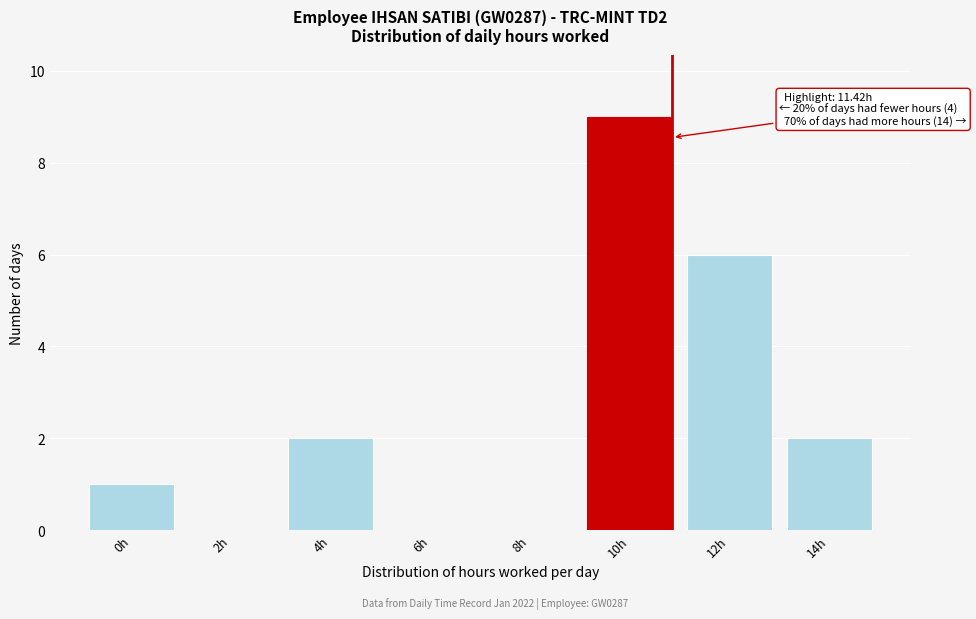

Reading left to right, list all the values displayed in this chart.

0h=1	2h=0	4h=2	6h=0	8h=0	10h=9	12h=6	14h=2